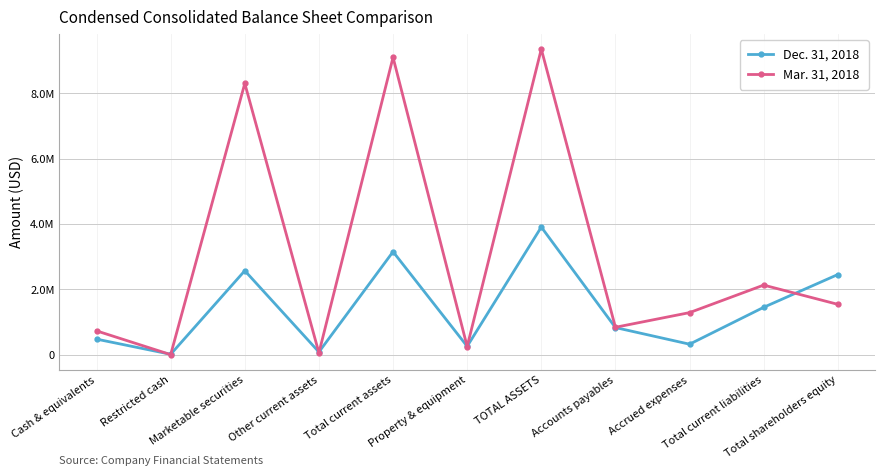

What are all the series names shown in the legend?

Dec. 31, 2018, Mar. 31, 2018